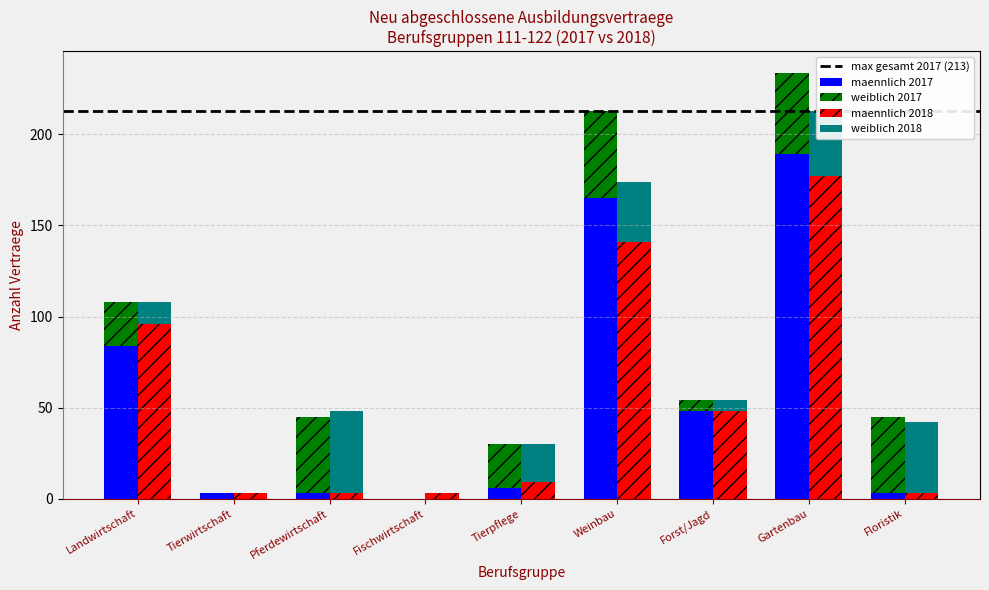

How many data points in maennlich 2017 are above 6?

4